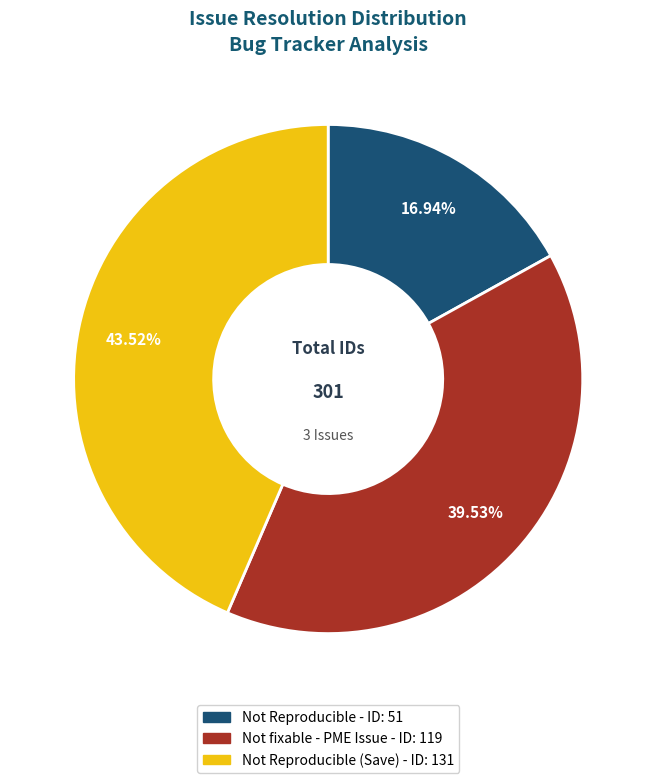

Is there any slice that represents more than half of the pie?

No